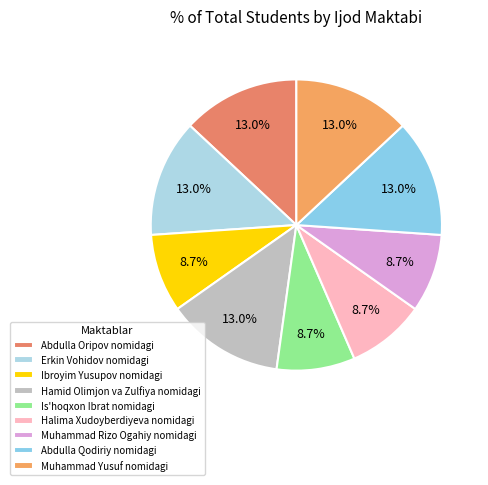

What is the smallest slice in the pie chart?

Ibroyim Yusupov nomidagi